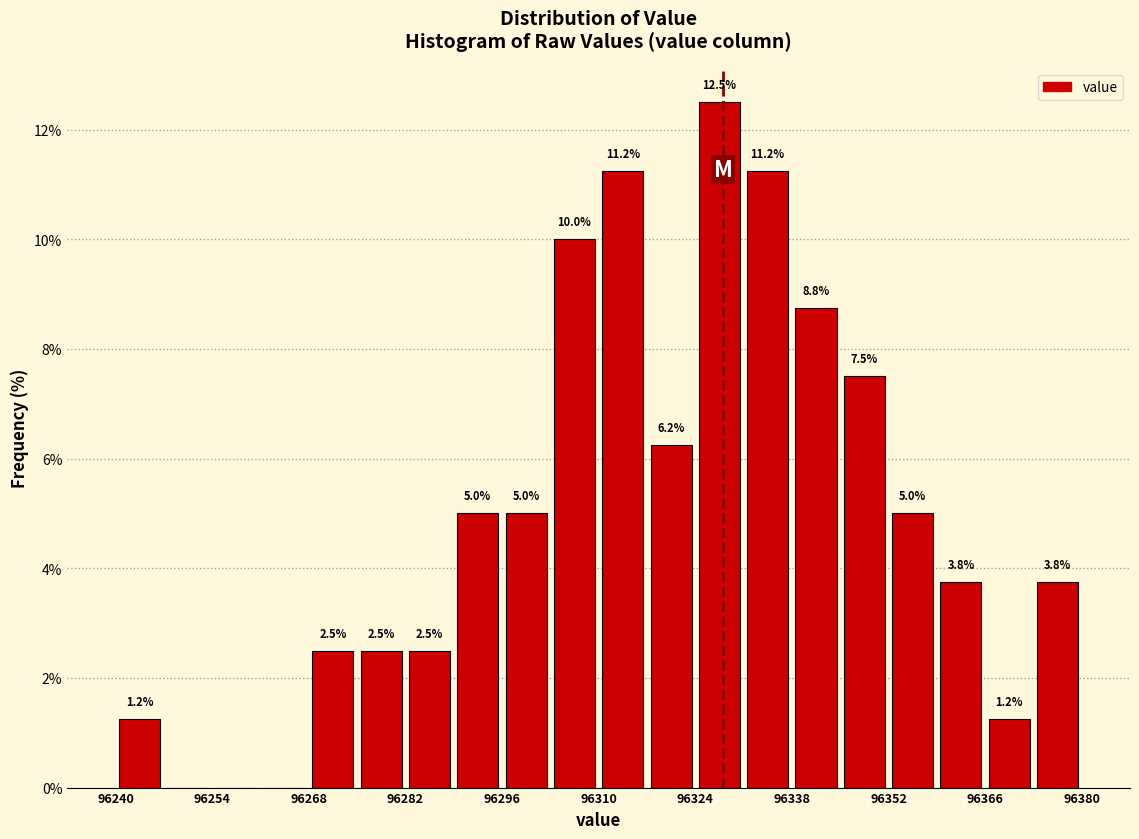

Read against the x-axis, roughly where is the centre of the tallest bar?

96328